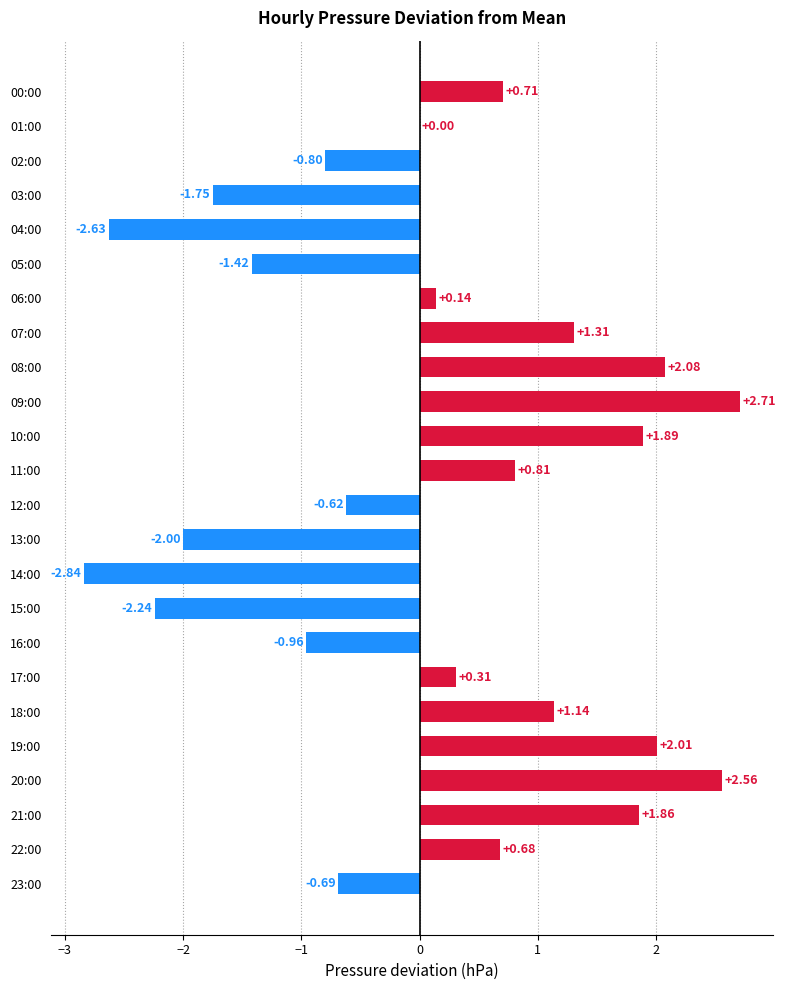

Which has a higher value, 07:00 or 11:00?

07:00